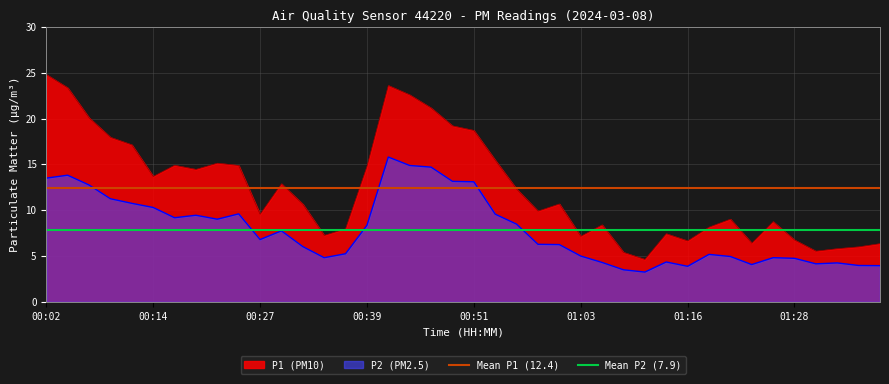

True or false: P2 (PM2.5) and P1 (PM10) cross at least once.

False